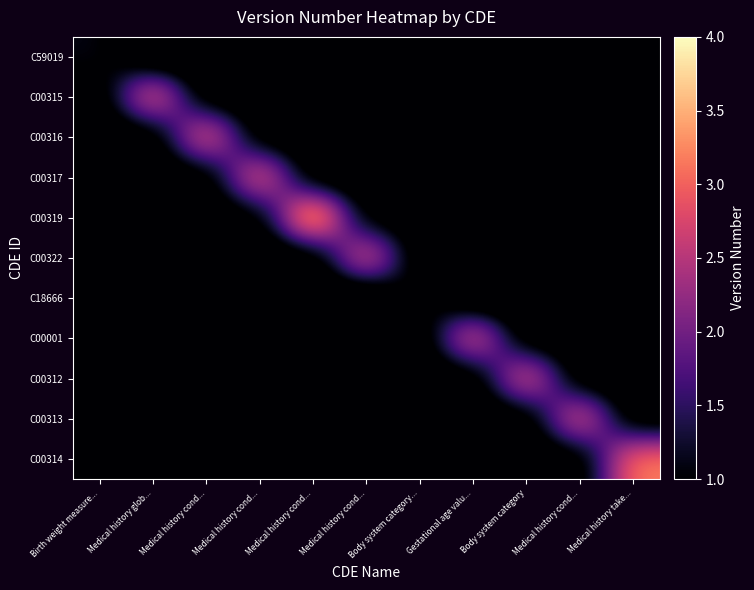

How many distinct data groups are displayed?

11